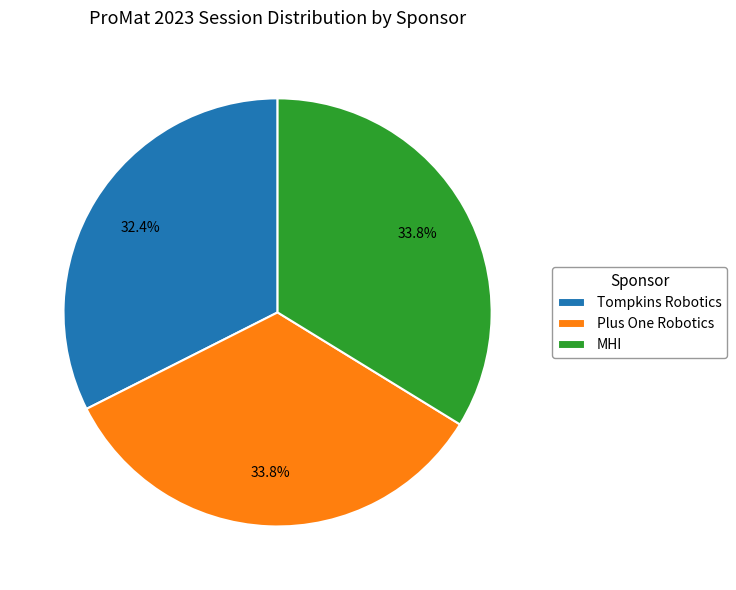

Which category has the smallest portion of the pie?

Tompkins Robotics